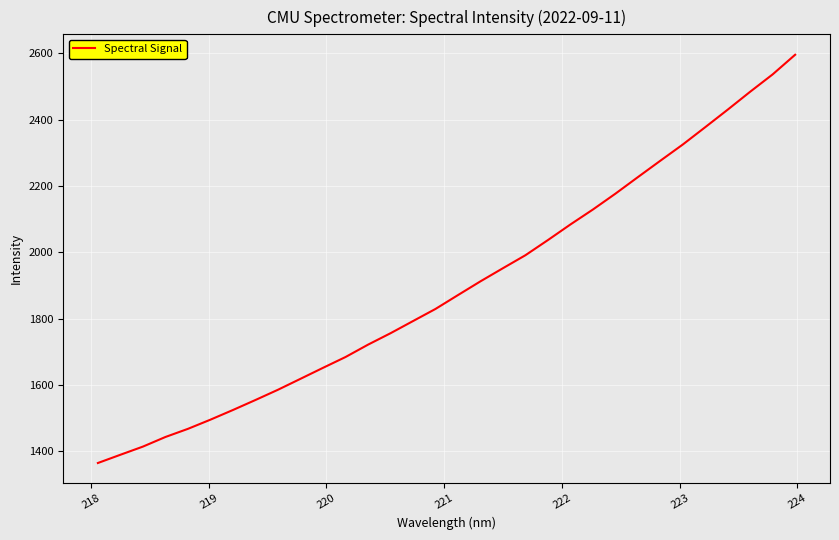

What is the smallest value displayed?

1364.4